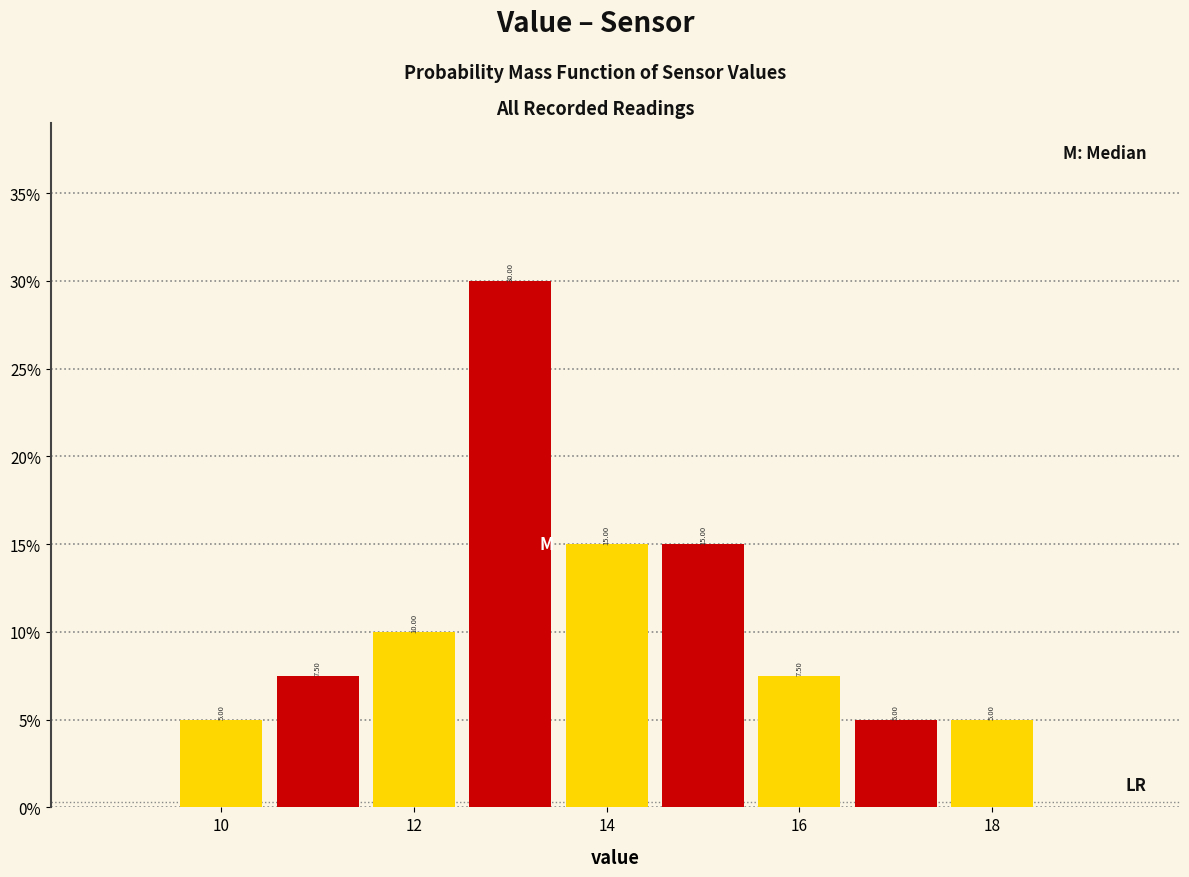

Over which range of the x-axis is the bar tallest?

12.5 to 13.5